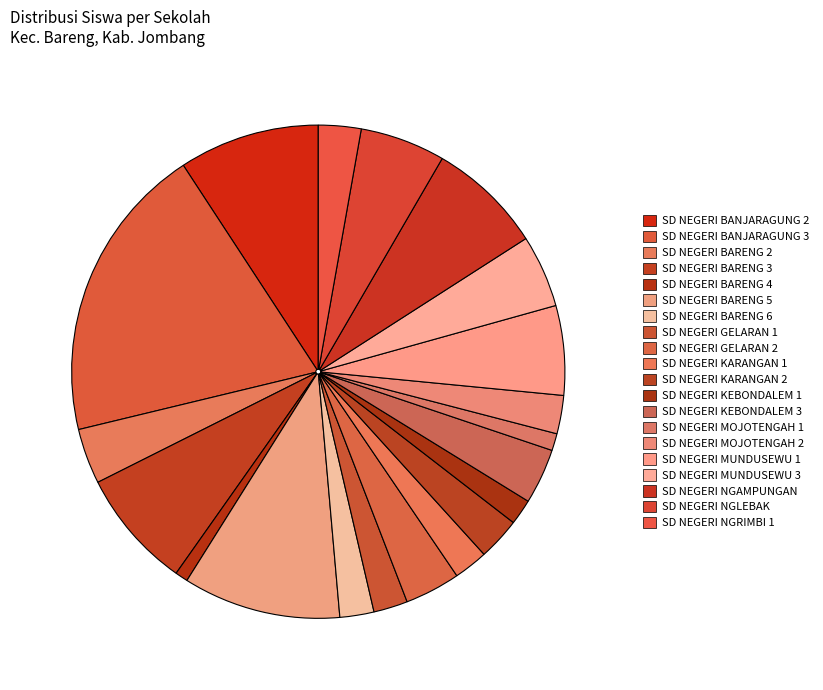

How many segments does this pie chart have?

20